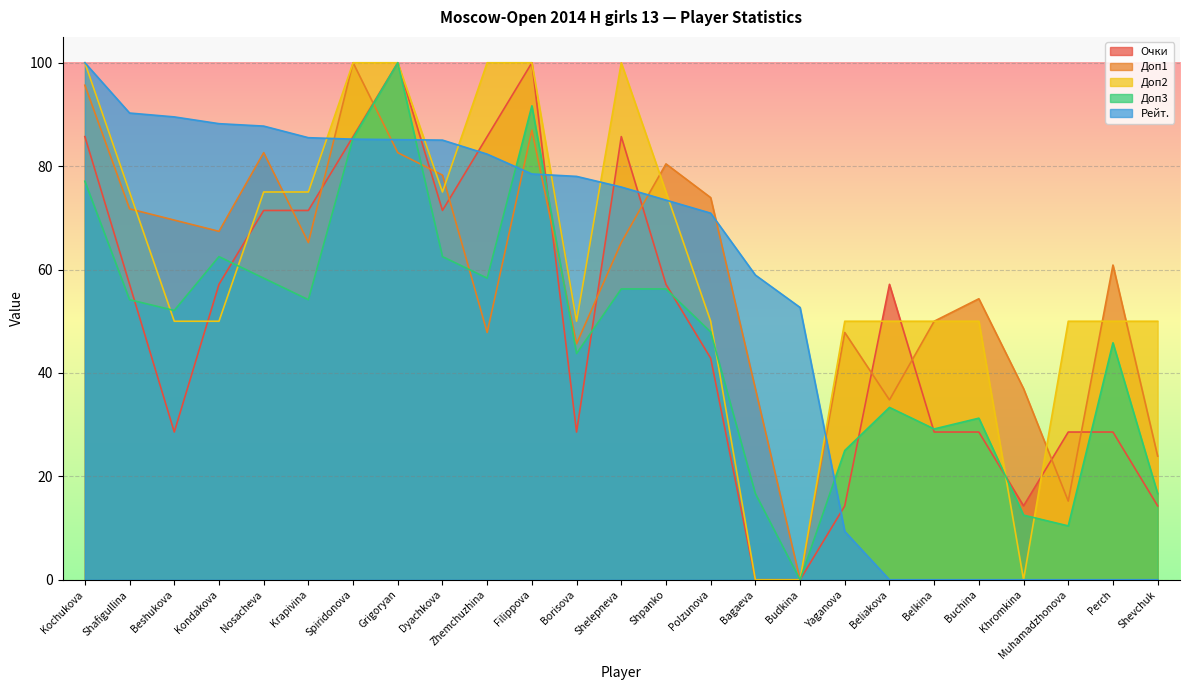

What is the sum of all Доп3 values?

1181.2